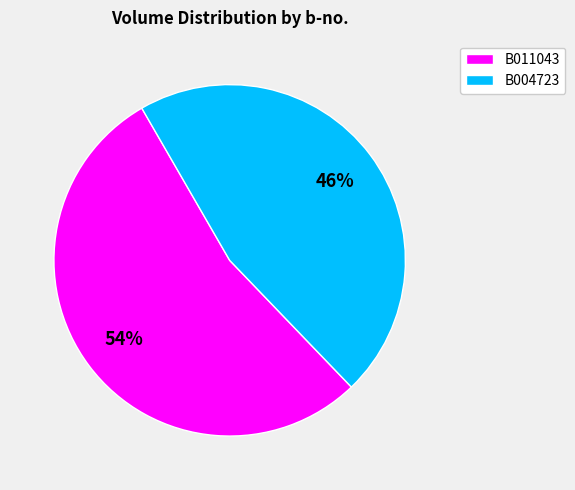

The B011043 slice represents 44% of the pie. True or false?

False